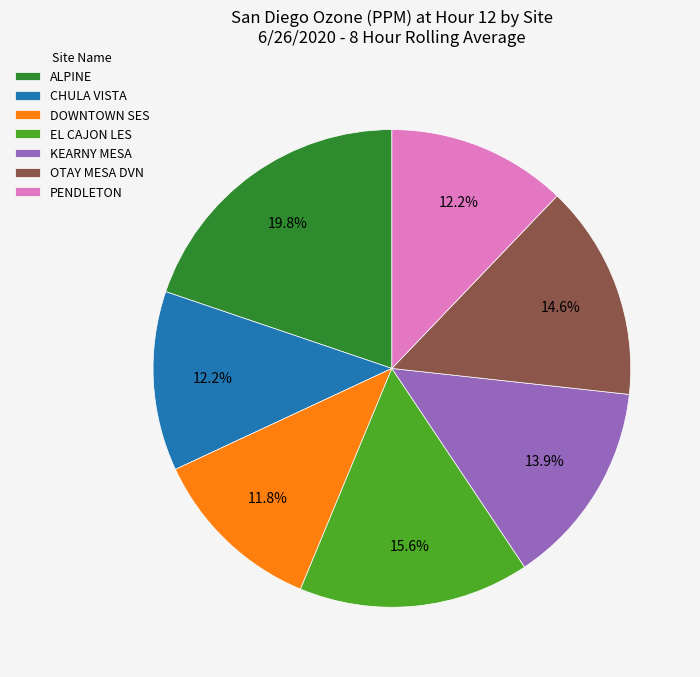

To the nearest percent, what is the difference between the EL CAJON LES and OTAY MESA DVN slice percentages?

1%